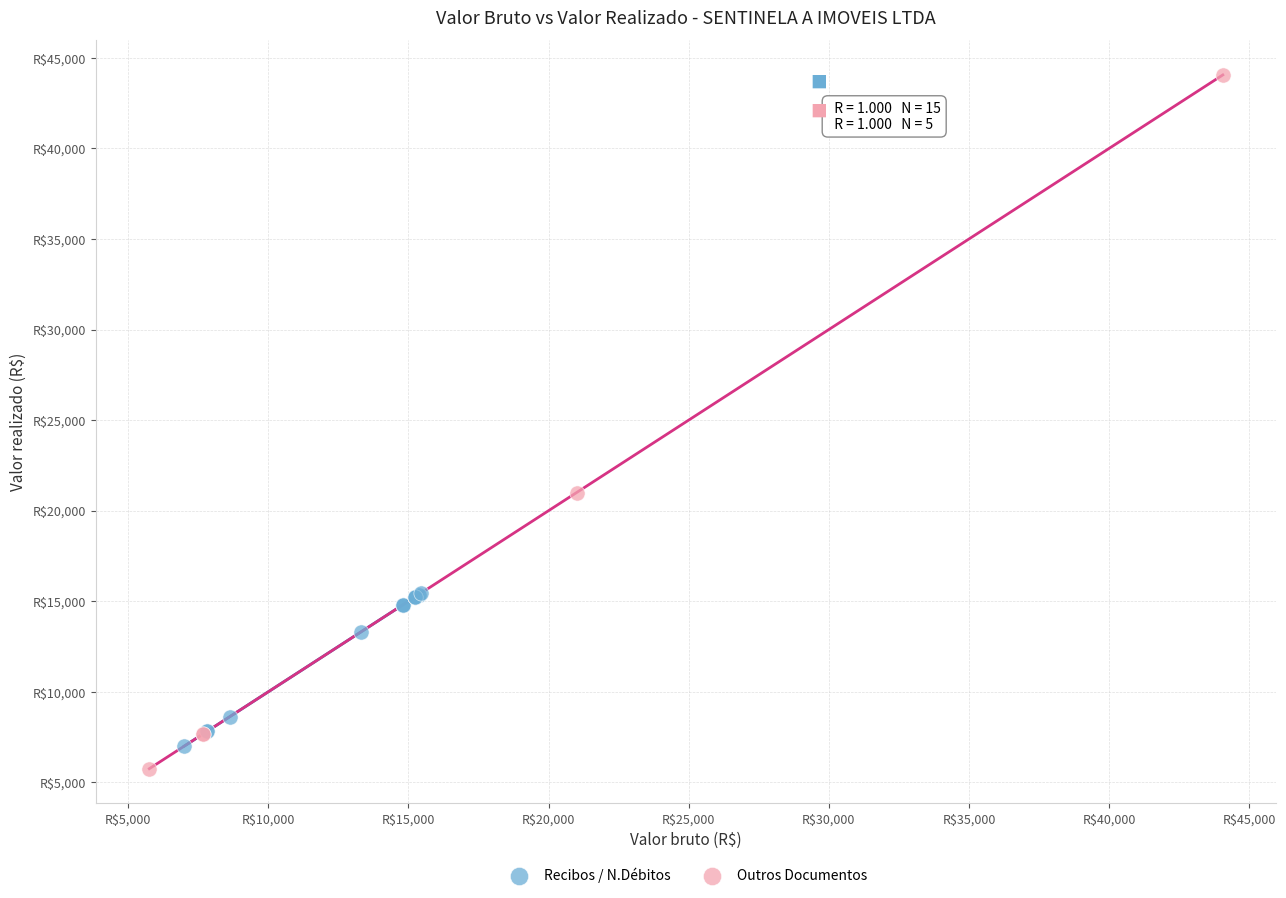

Which series has the widest spread of Y values?

Outros Documentos